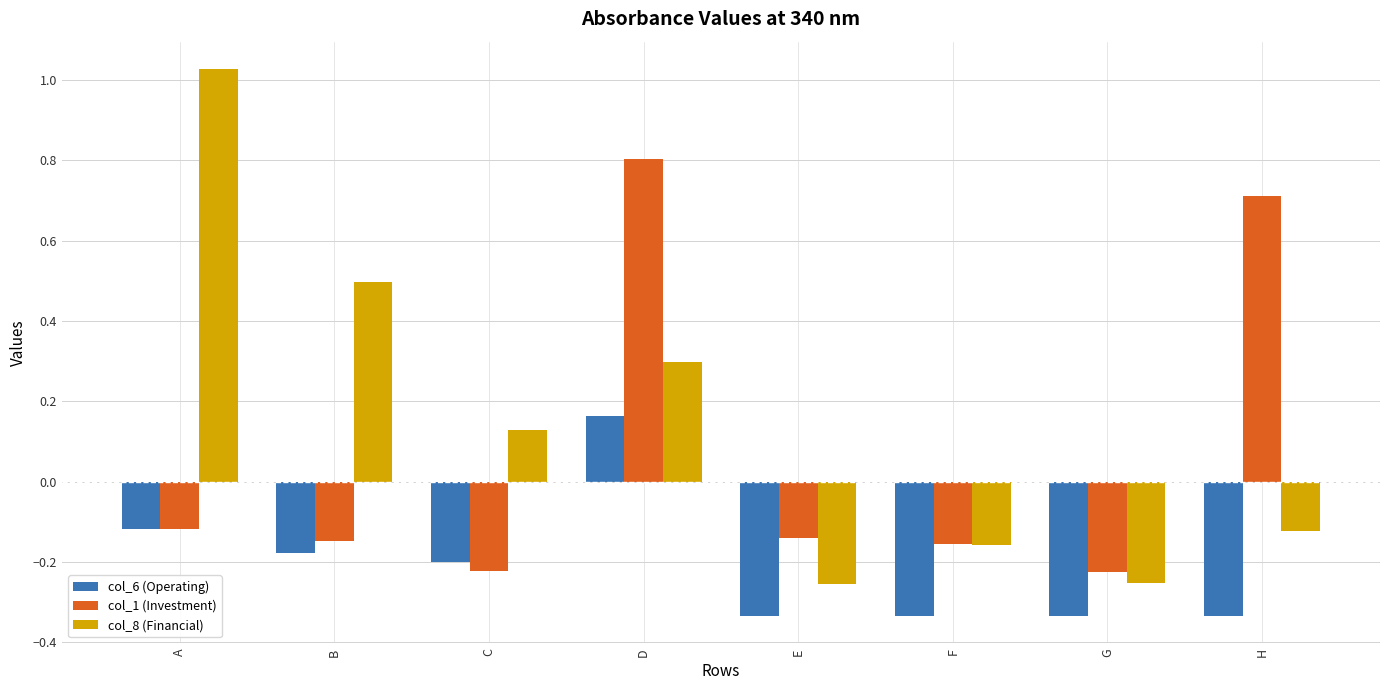

List the series in order of their peak value, highest first.

col_8 (Financial), col_1 (Investment), col_6 (Operating)